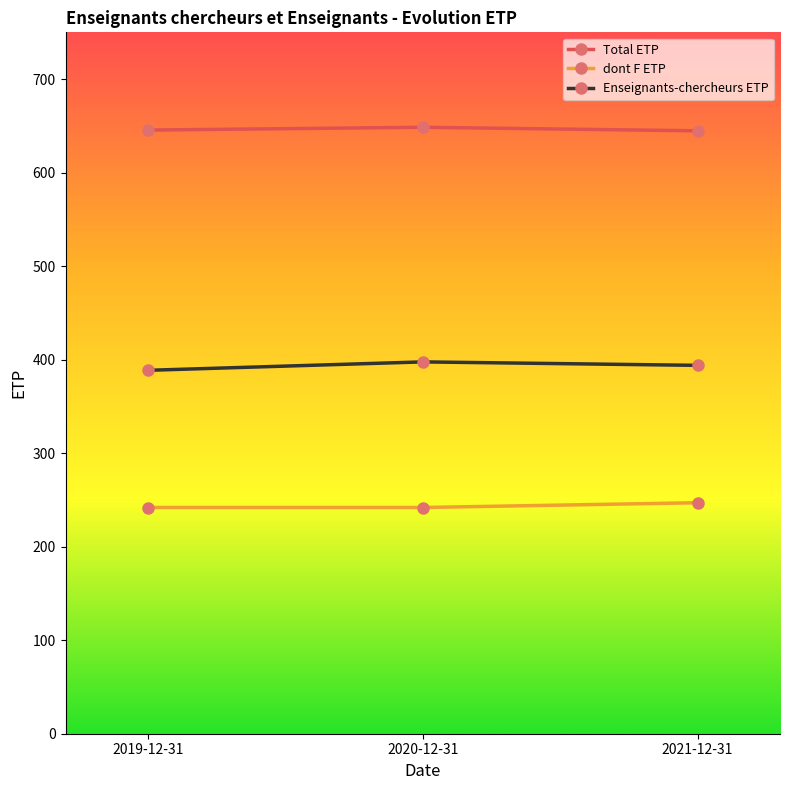

What value does the Enseignants-chercheurs ETP series have at 2021-12-31?

393.9